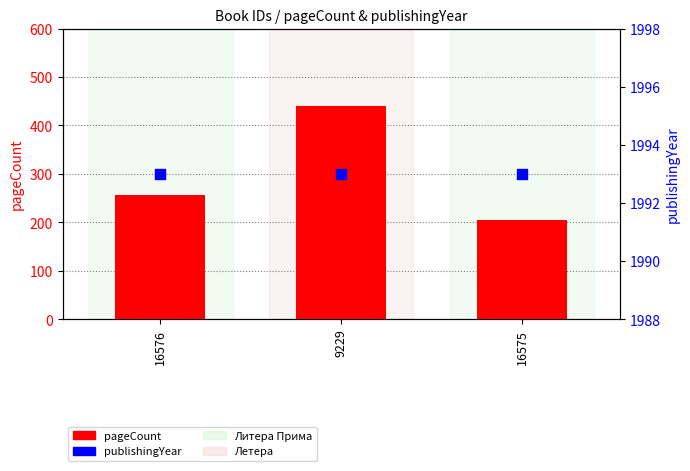

Which series has the largest total across all categories?

publishingYear